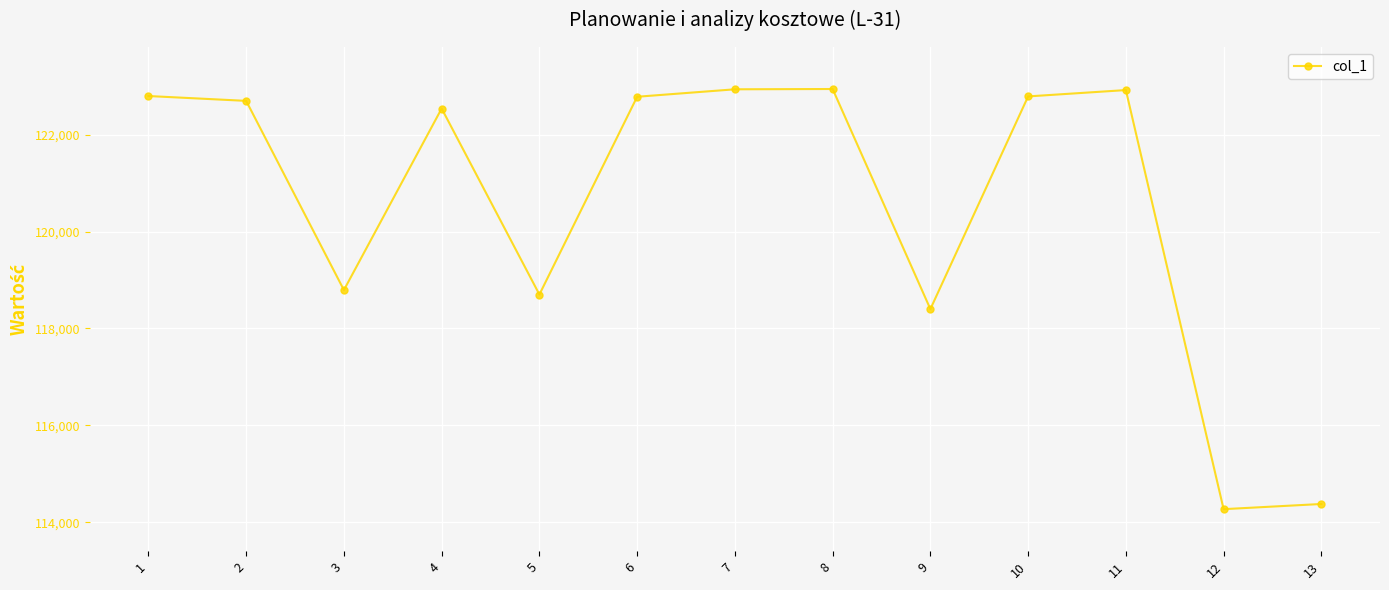

What is the change in value from 6 to 12?

-8515